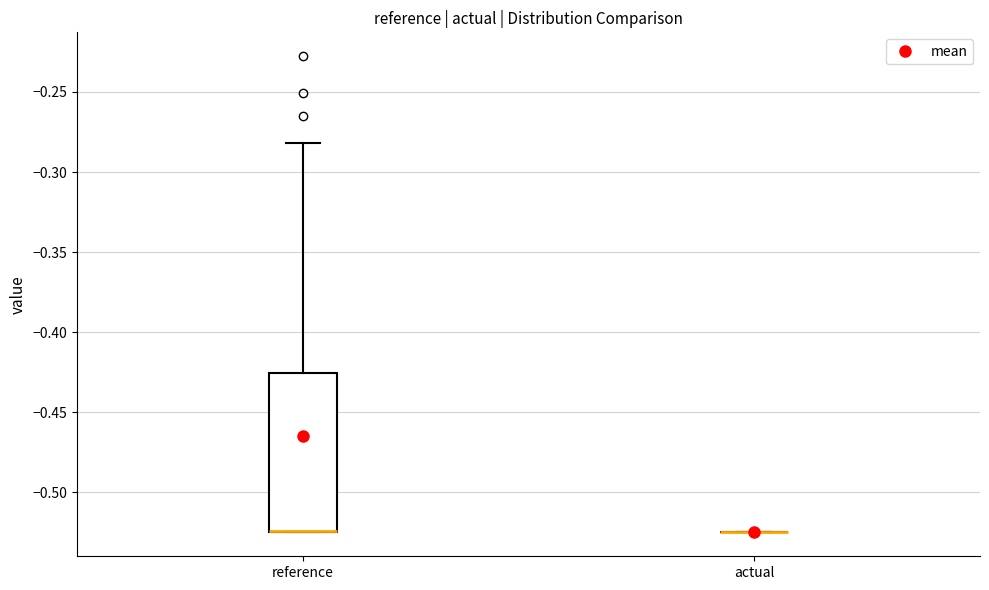

Reading left to right, read every box against the y-axis: the position of its median line, the range the box covers, and the ends of its whiskers. The values are not printed on the chart, so give them approximately, as read against the axis.

reference: median -0.525 (drawn on the box's lower edge), box -0.525 to -0.425, whiskers -0.525 to -0.280
actual: box collapsed to a line at -0.525, whiskers -0.525 to -0.525